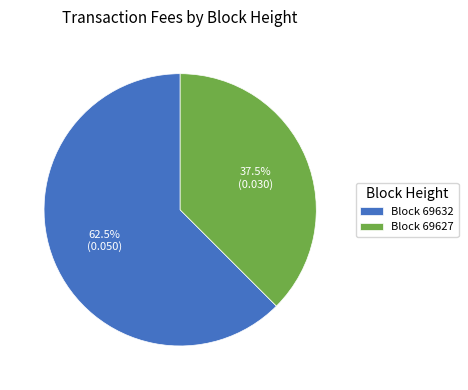

Is the sum of Block 69627 and Block 69632 greater than half?

Yes